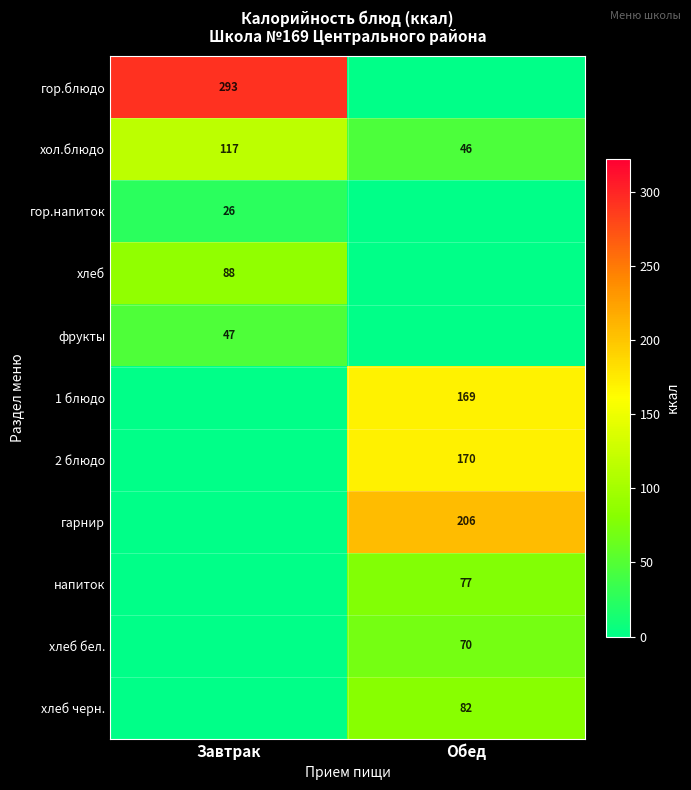

Which category has the highest value in the хол.блюдо series?

Завтрак